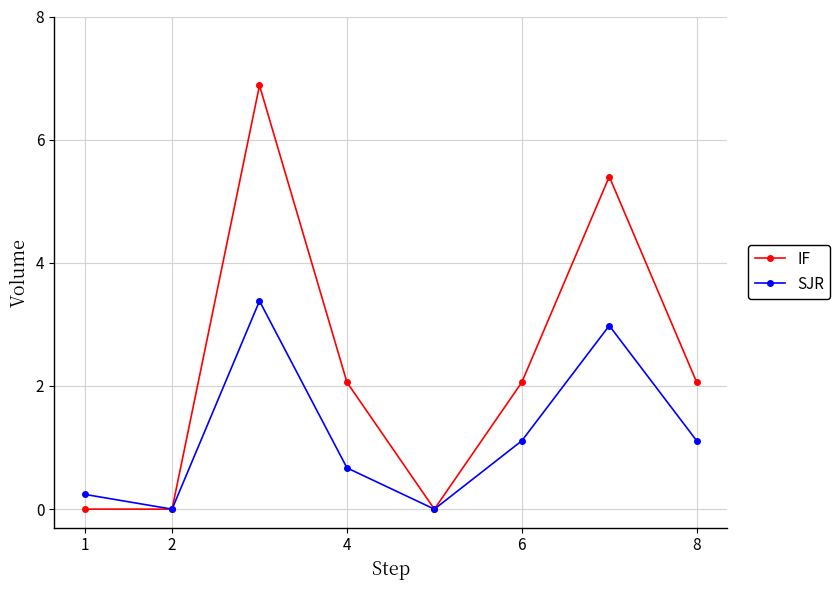

How many distinct data groups are displayed?

2